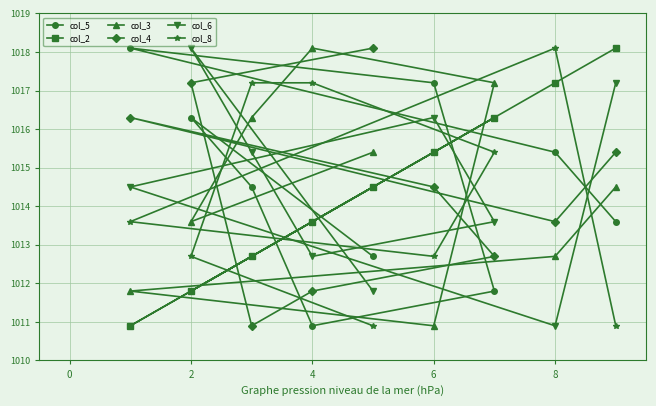

What is the average value of the col_4 series?

1014.5